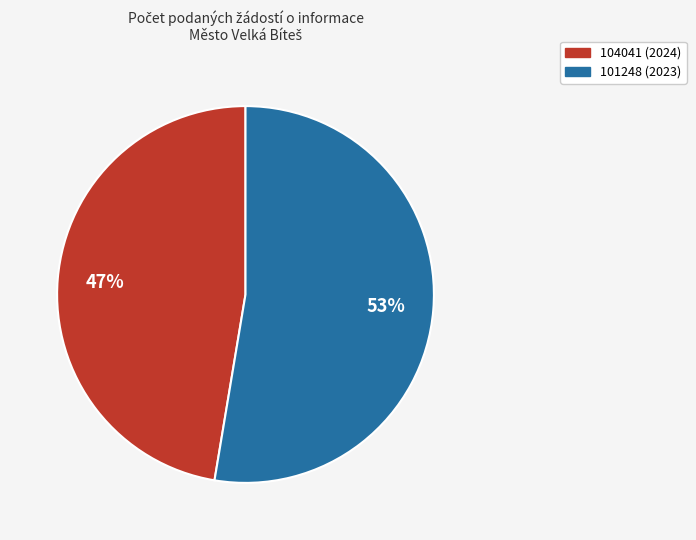

Combined, do 101248 (2023) and 104041 (2024) account for over 50%?

Yes